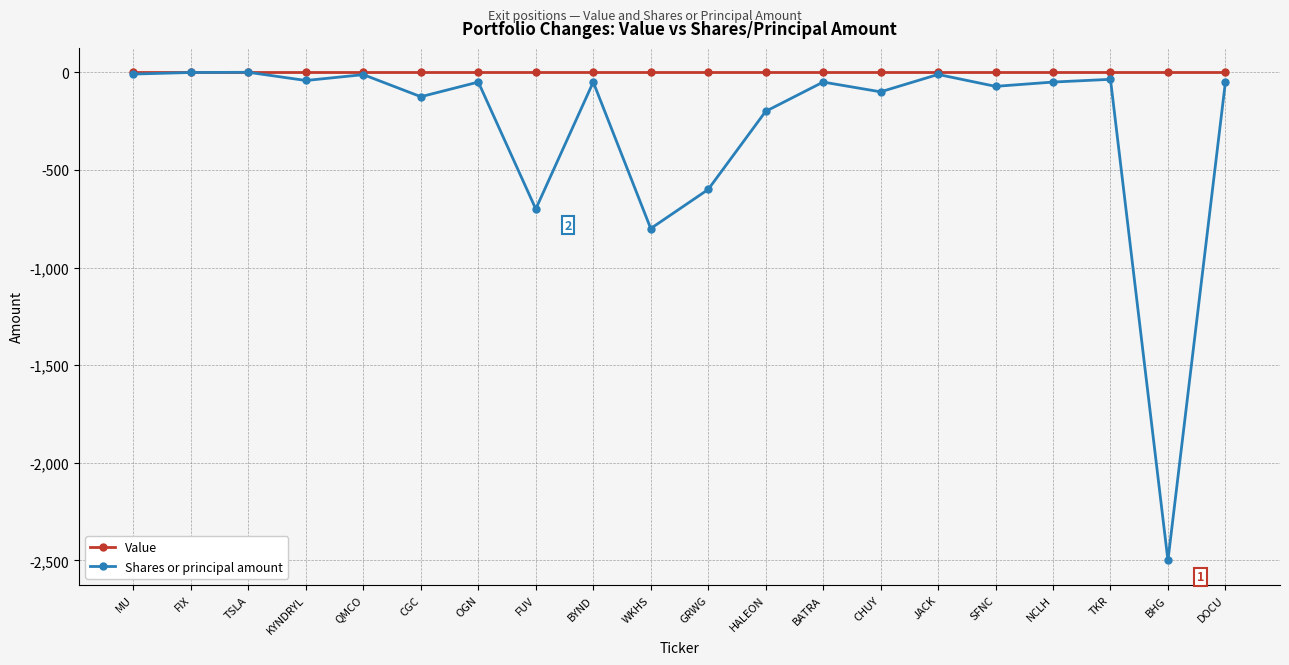

At GRWG, list the series in order from largest to smallest.

Value, Shares or principal amount